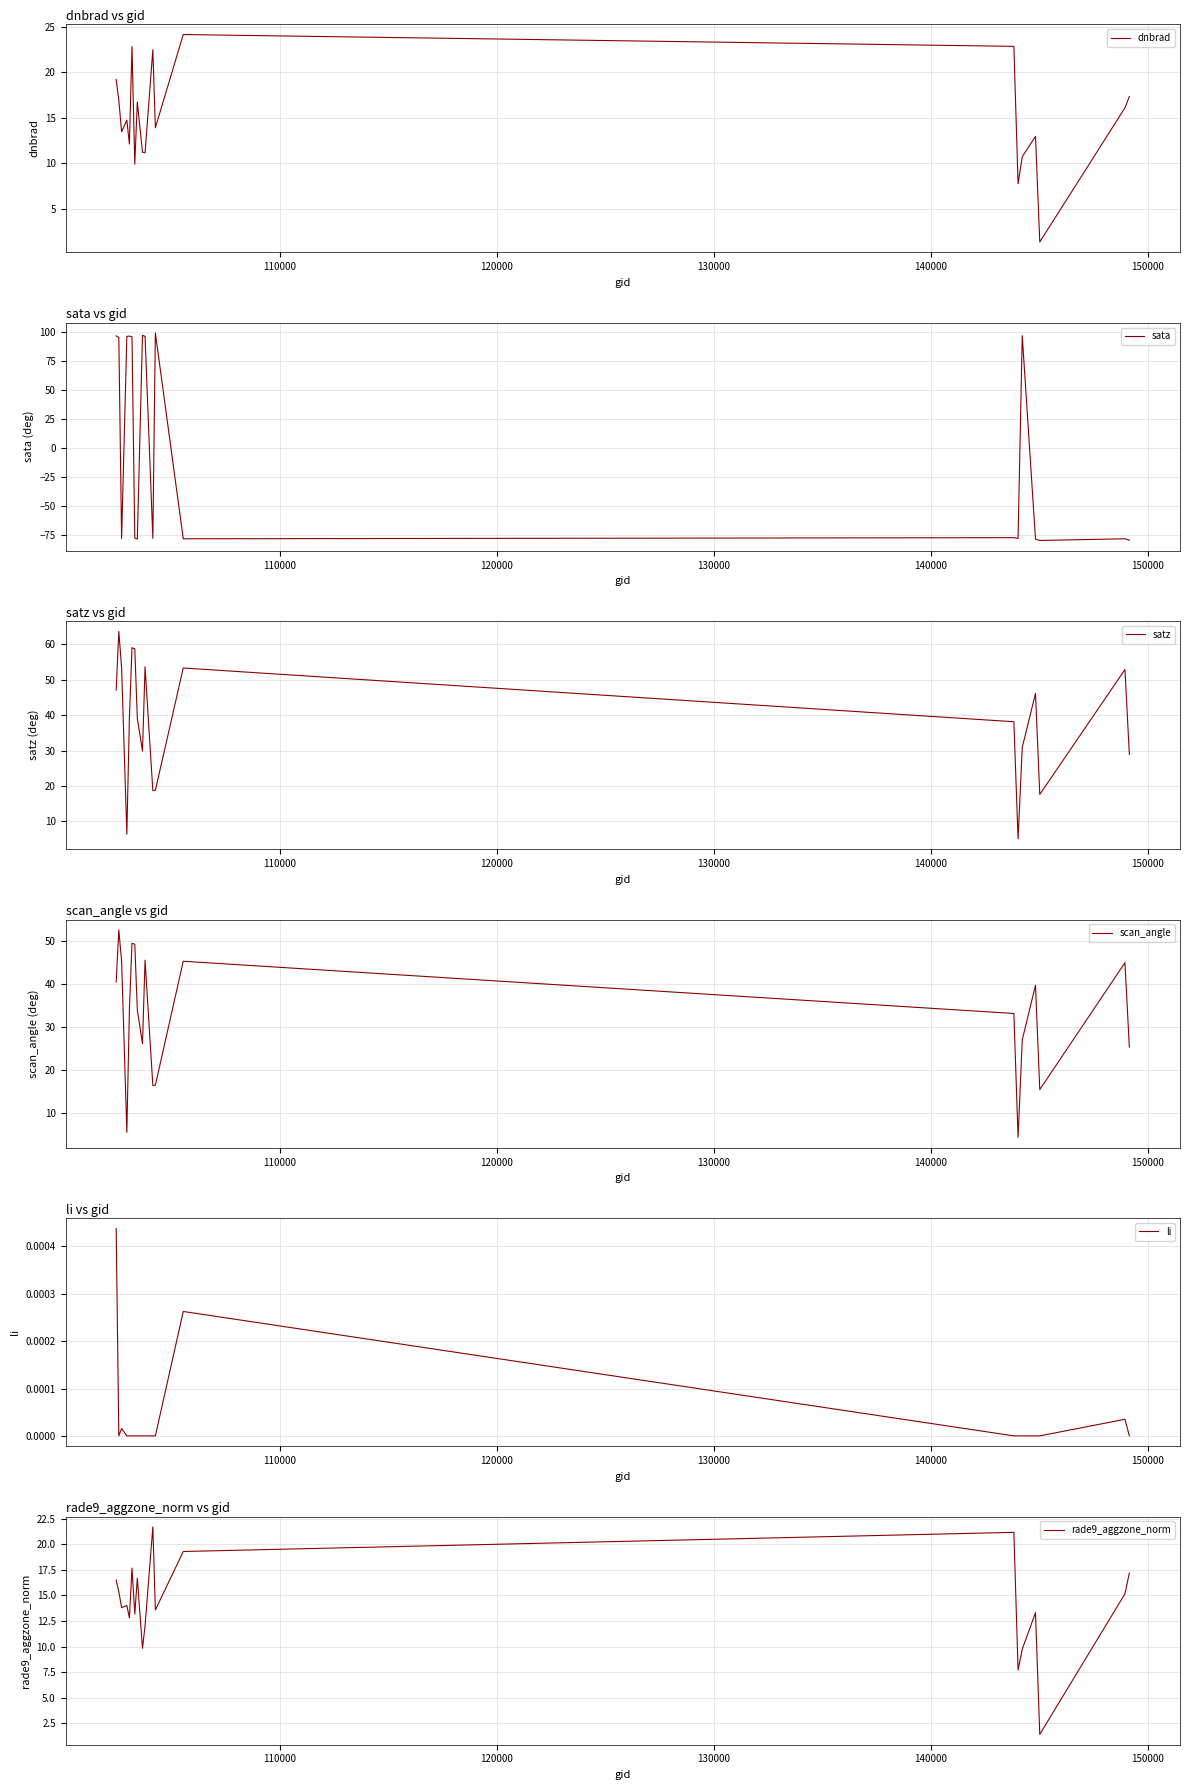

True or false: li and sata cross at least once.

True